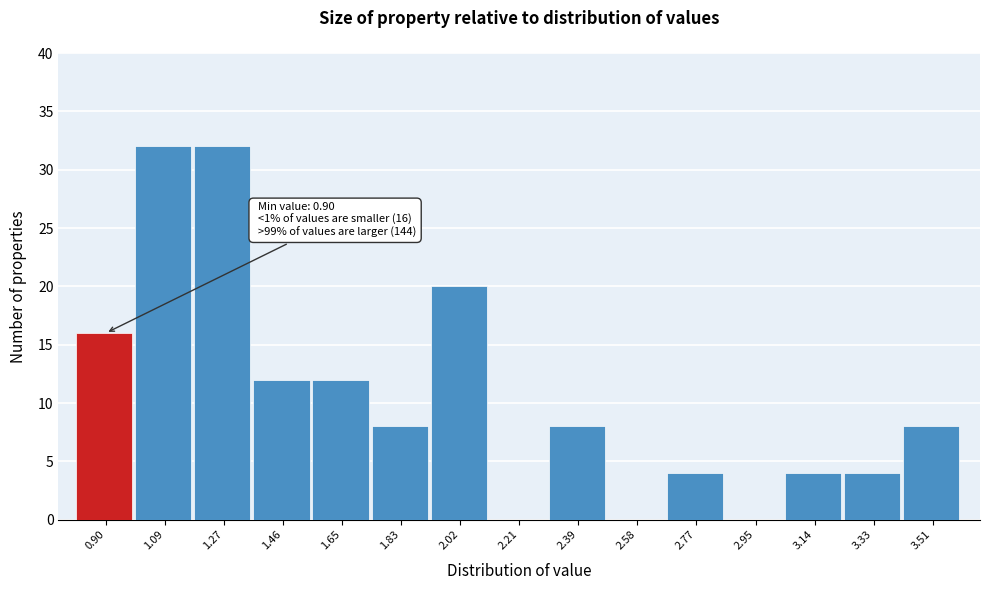

Reading left to right, list all the values displayed in this chart.

0.90=16	1.09=32	1.27=32	1.46=12	1.65=12	1.83=8	2.02=20	2.21=0	2.39=8	2.58=0	2.77=4	2.95=0	3.14=4	3.33=4	3.51=8